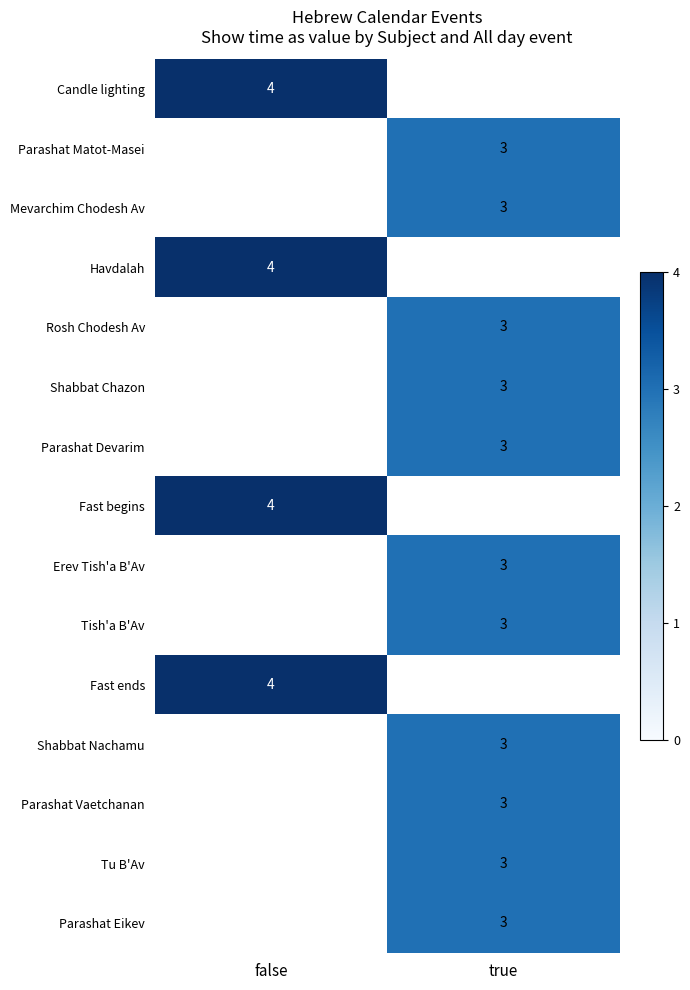

The Candle lighting series shows 4 at false. True or false?

True